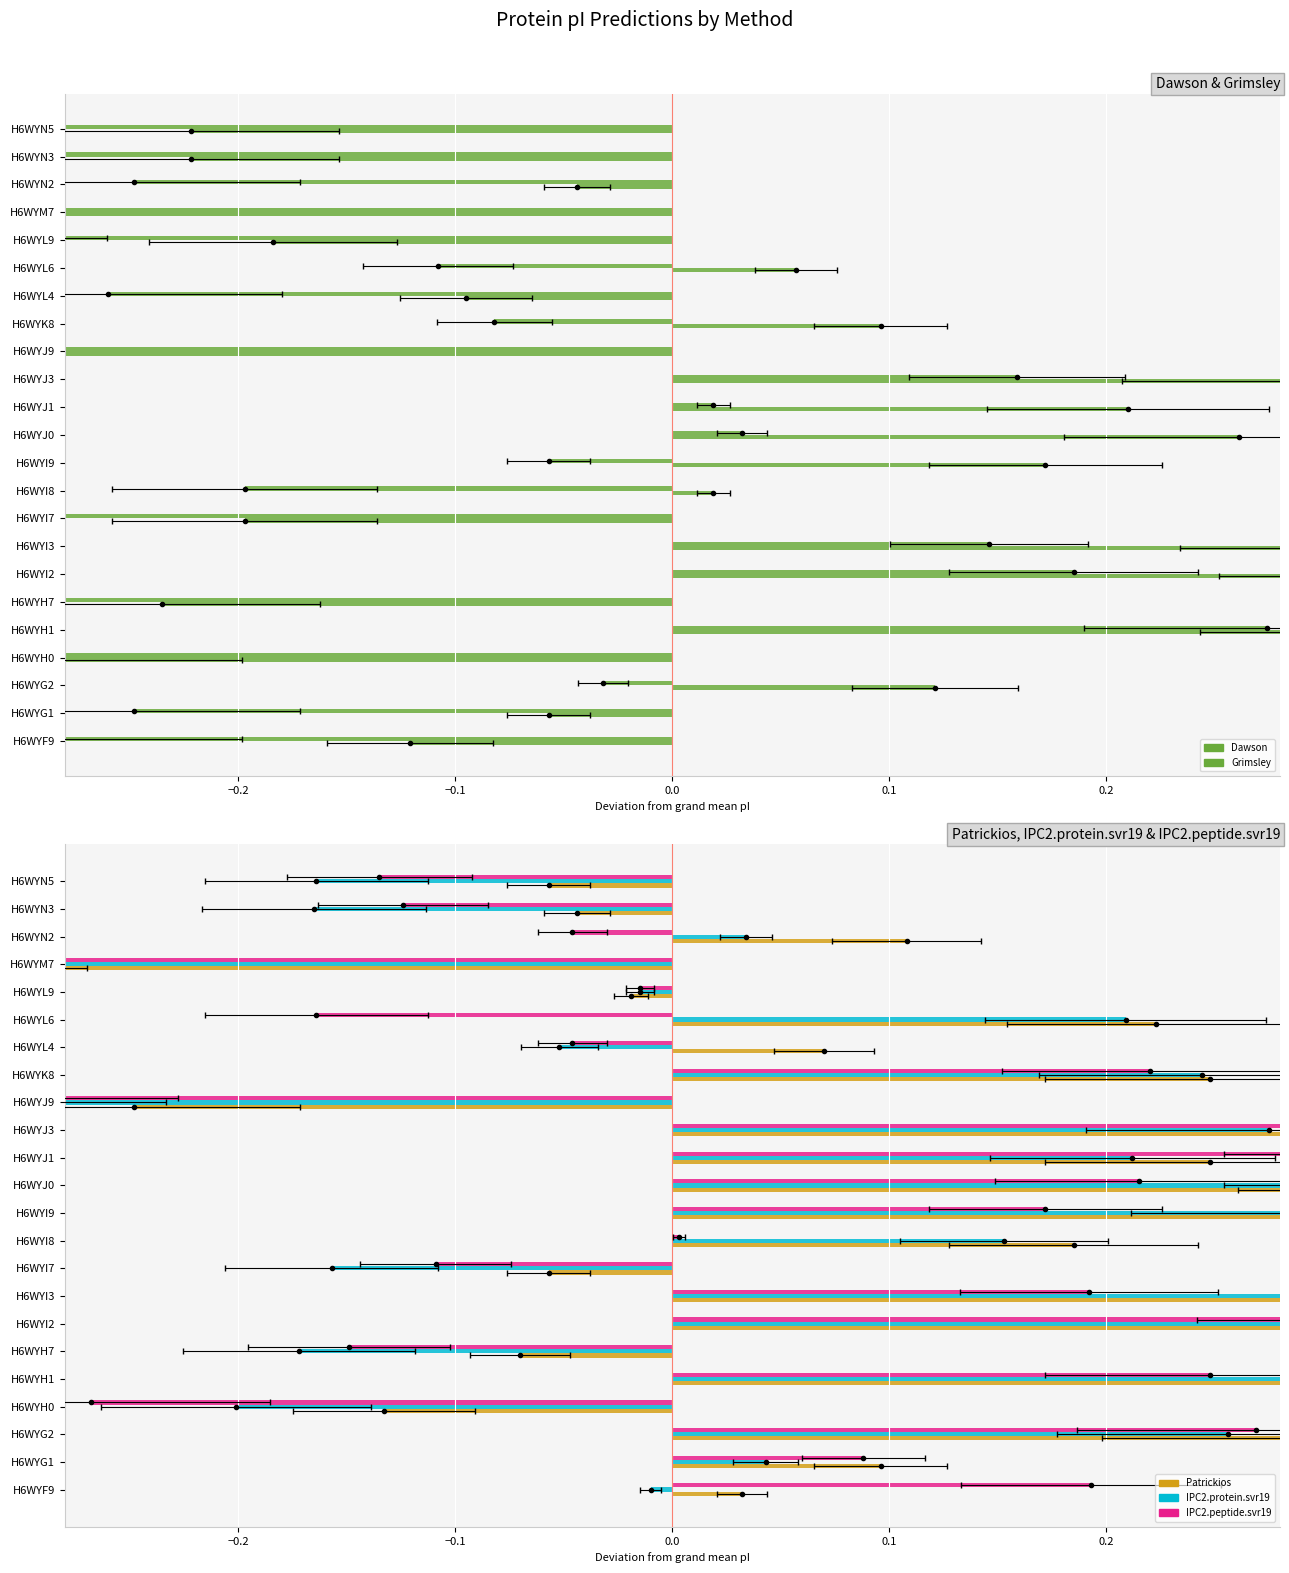

What is the difference between the maximum and minimum values in the Dawson series?

0.9